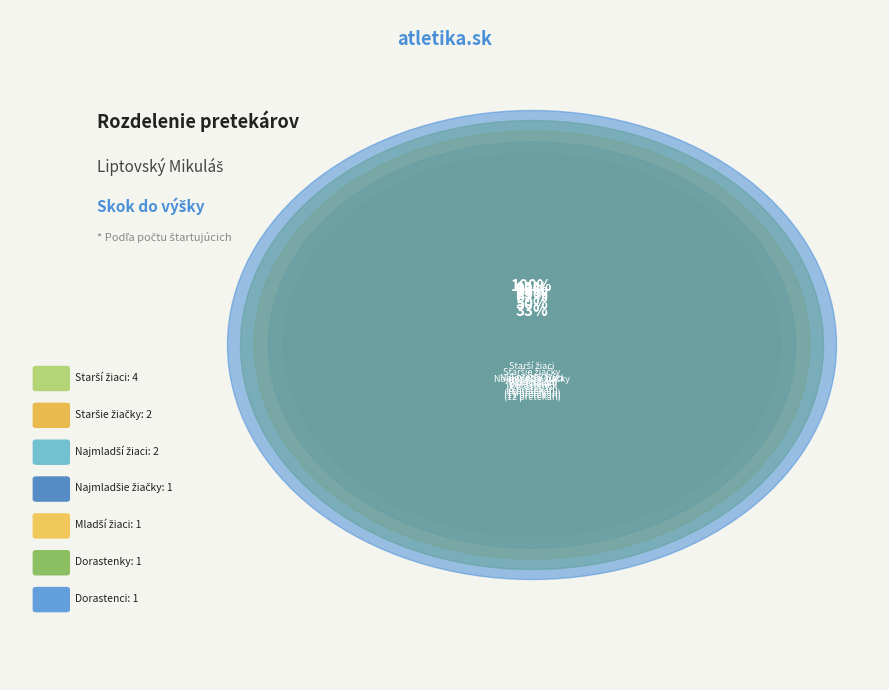

Count the number of slices in the pie.

7